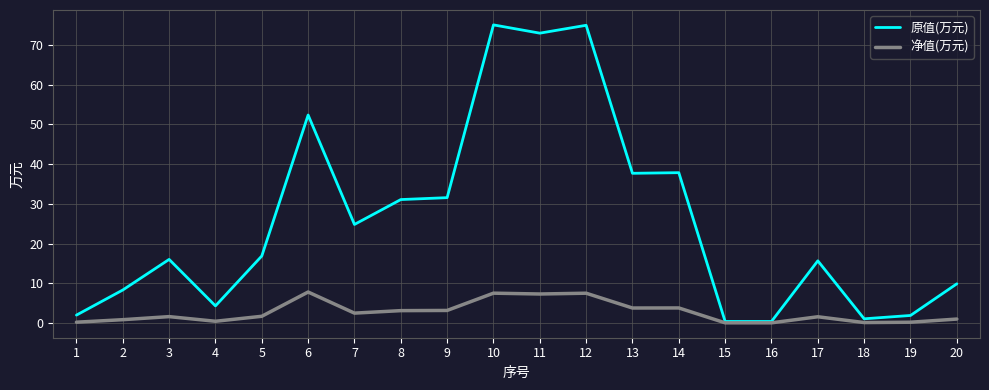

At 11, list the series in order from smallest to largest.

净值(万元), 原值(万元)